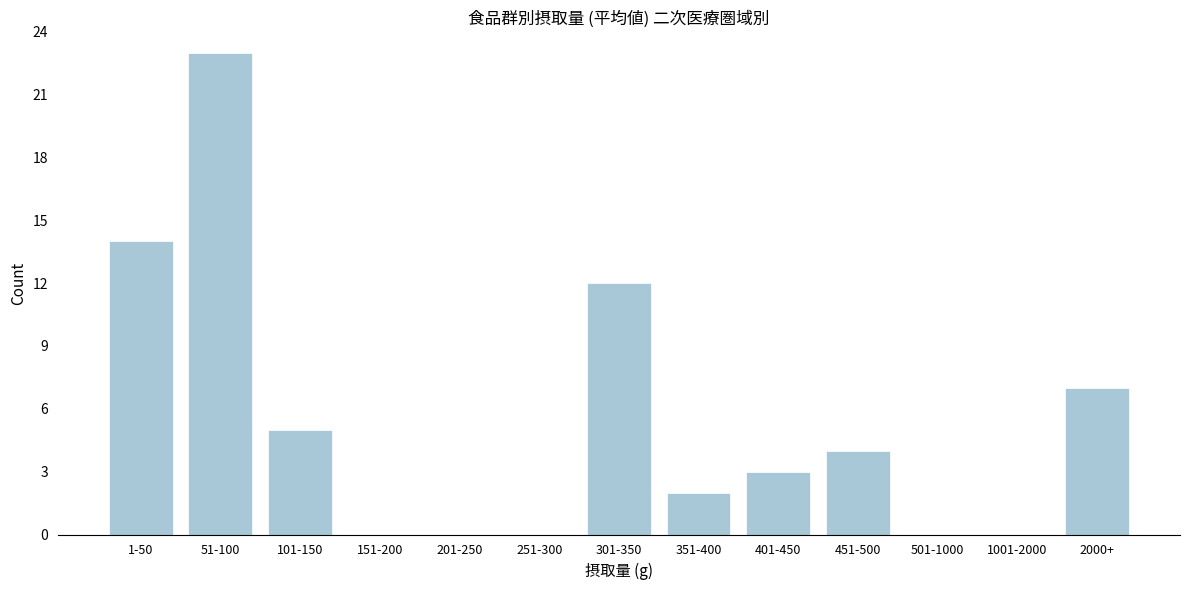

Reading left to right, transcribe all the data shown in this chart.

1-50=14	51-100=23	101-150=5	151-200=0	201-250=0	251-300=0	301-350=12	351-400=2	401-450=3	451-500=4	501-1000=0	1001-2000=0	2000+=7